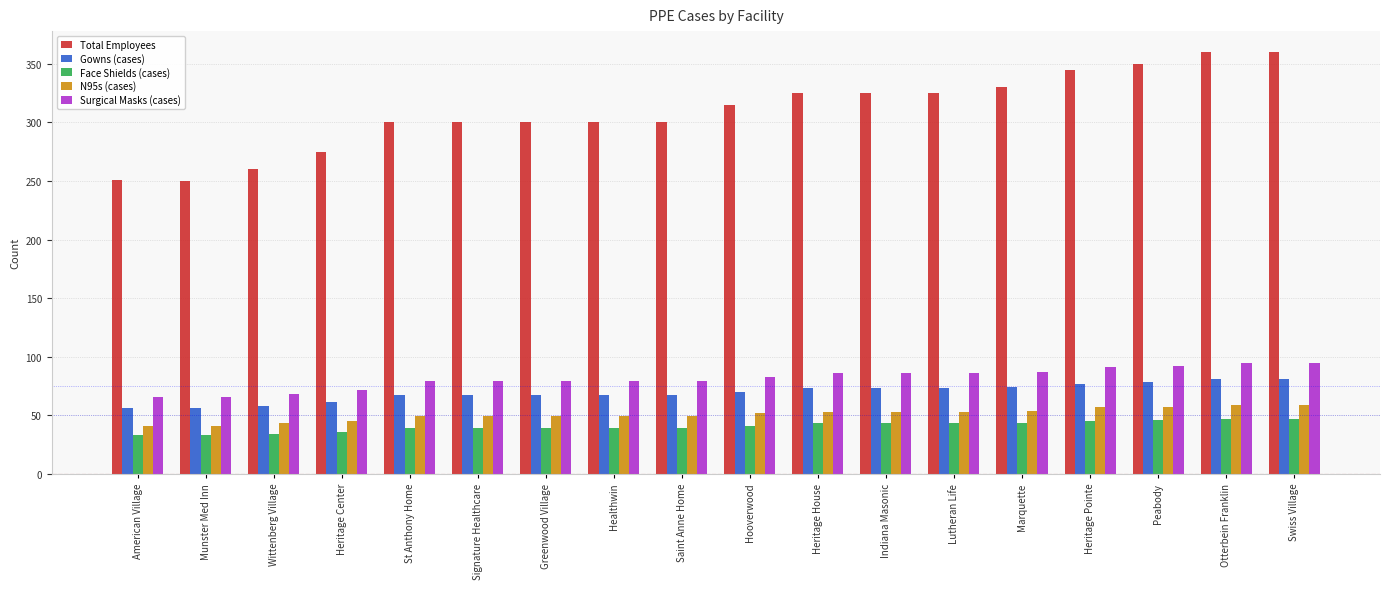

What is the maximum value shown in the chart?

360